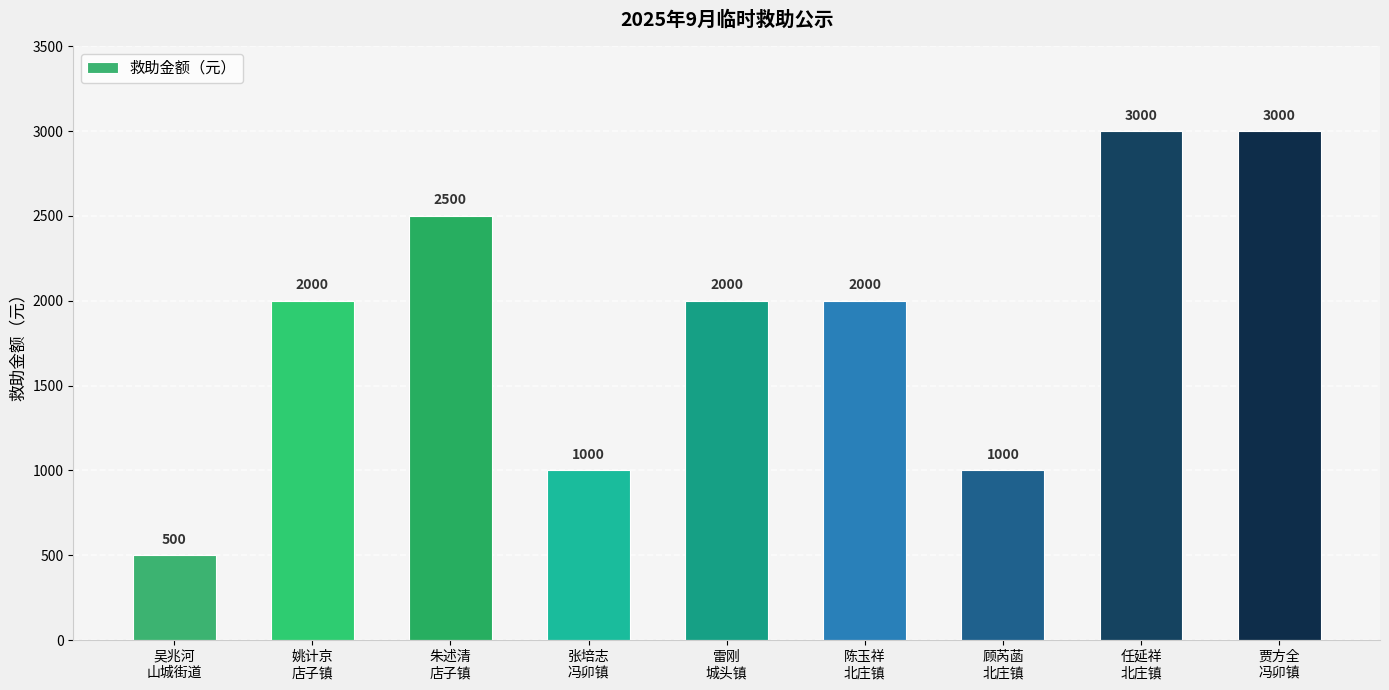

What position from the right is 贾方全
冯卯镇?

1